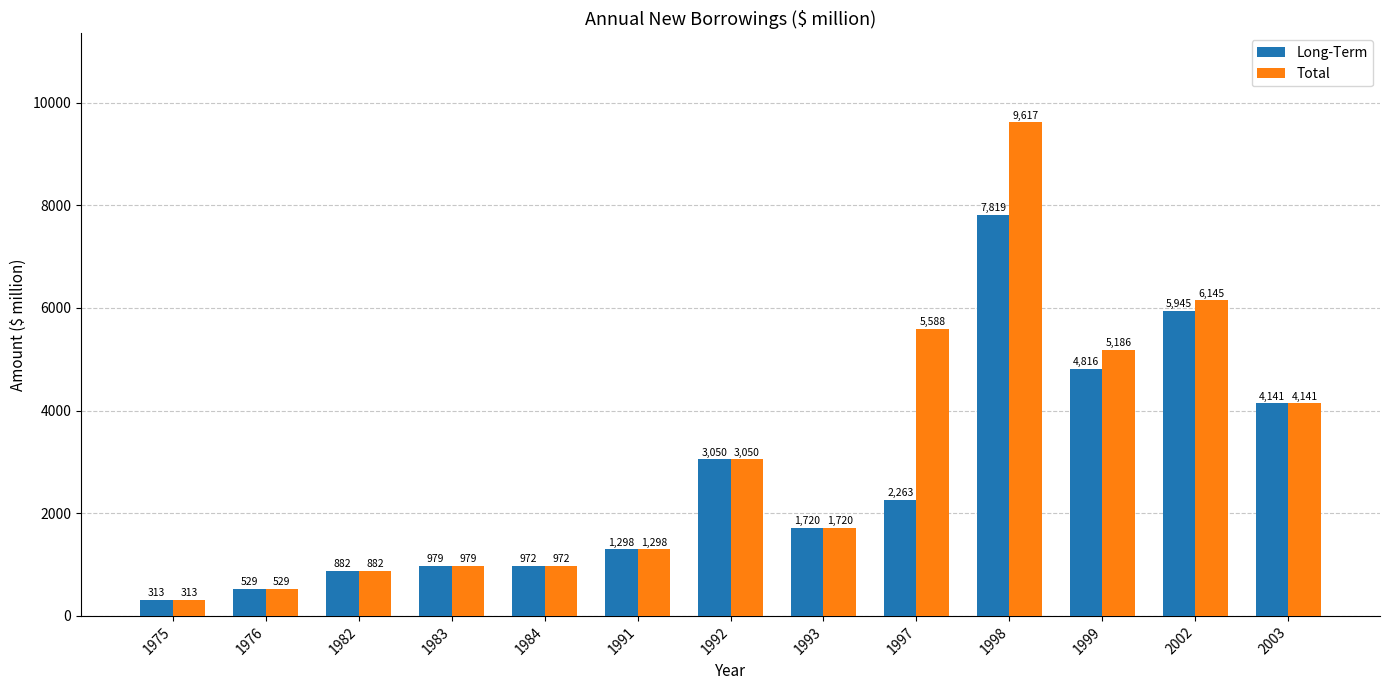

Which series has the largest total across all categories?

Total